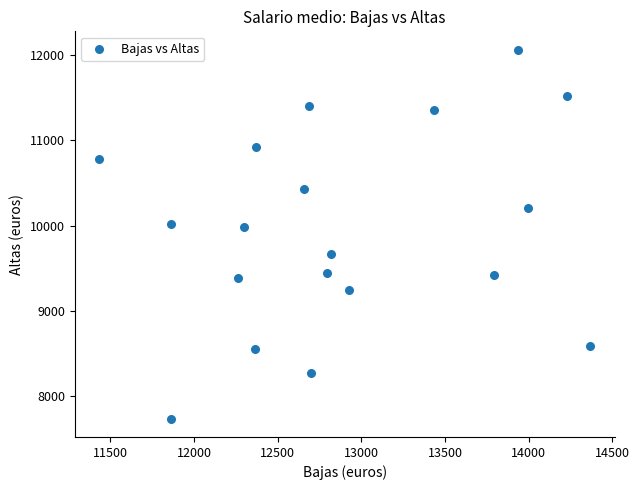

What is the range of Y values (max minus min)?

4334